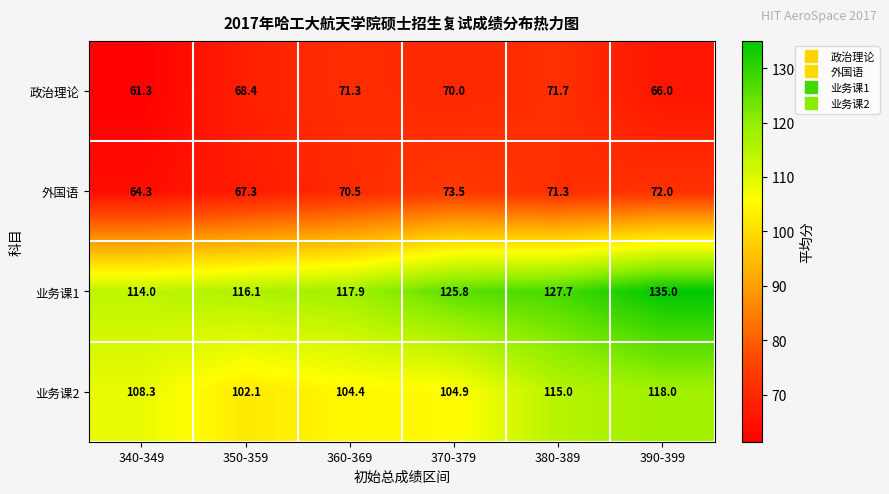

What is the average value of the 外国语 series?

69.8